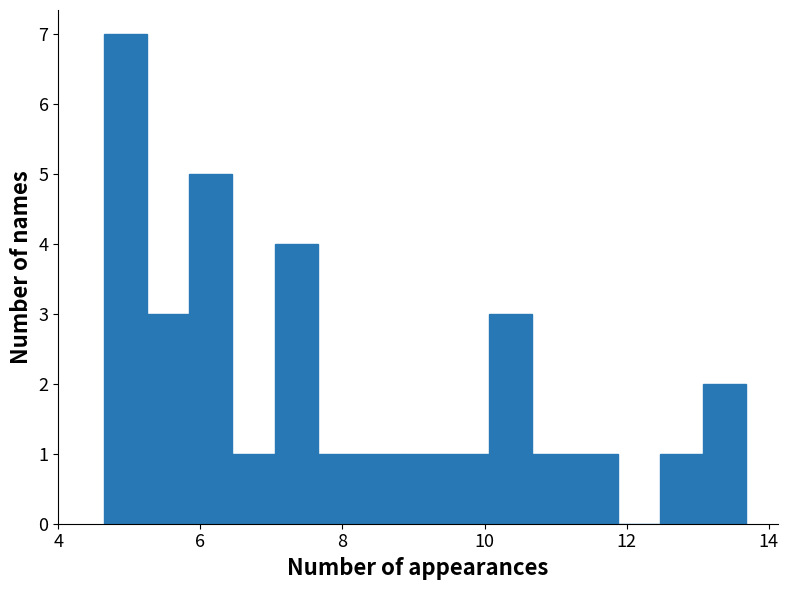

Around what value on the x-axis is the tallest bar? Give the approximate position of its centre, as read against the axis.

5.0